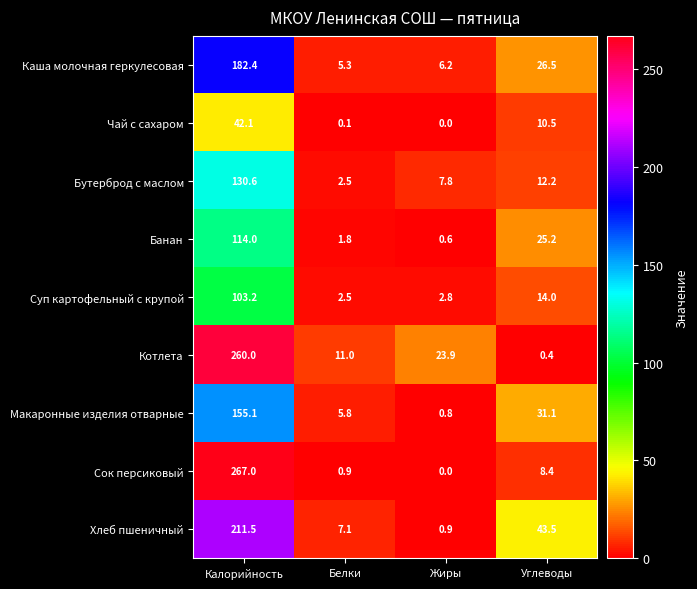

What is the average value of the Суп картофельный с крупой series?

30.6